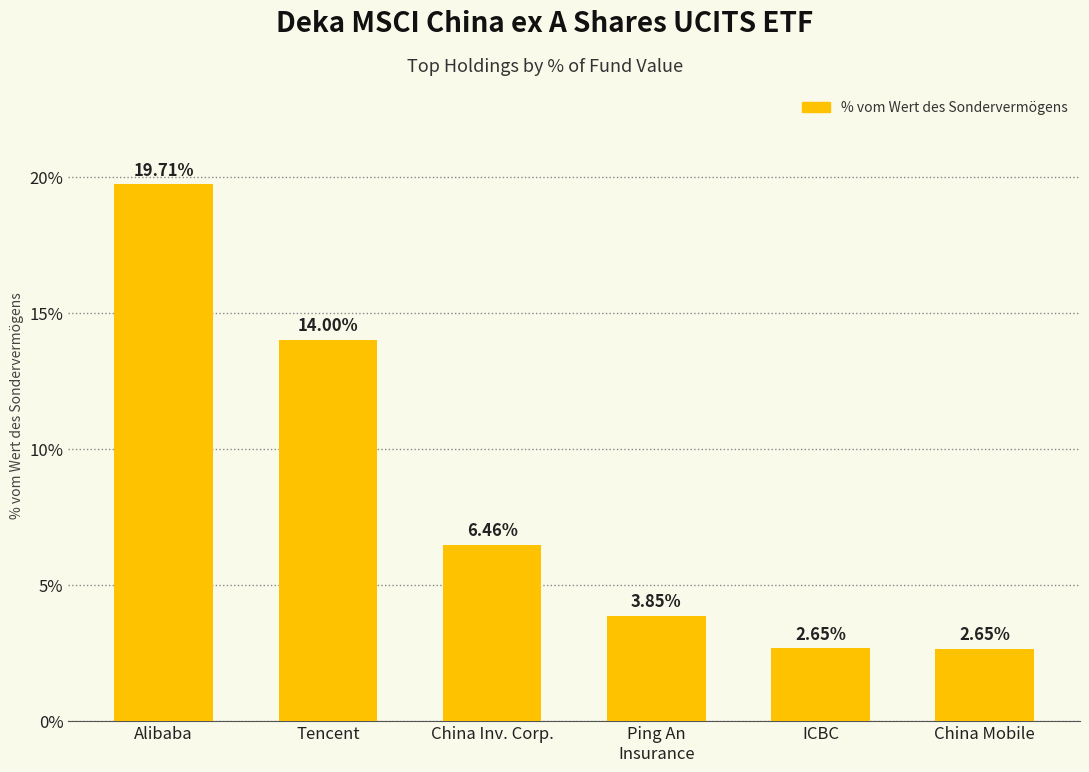

What is the difference between the second highest and second lowest values?

11.4